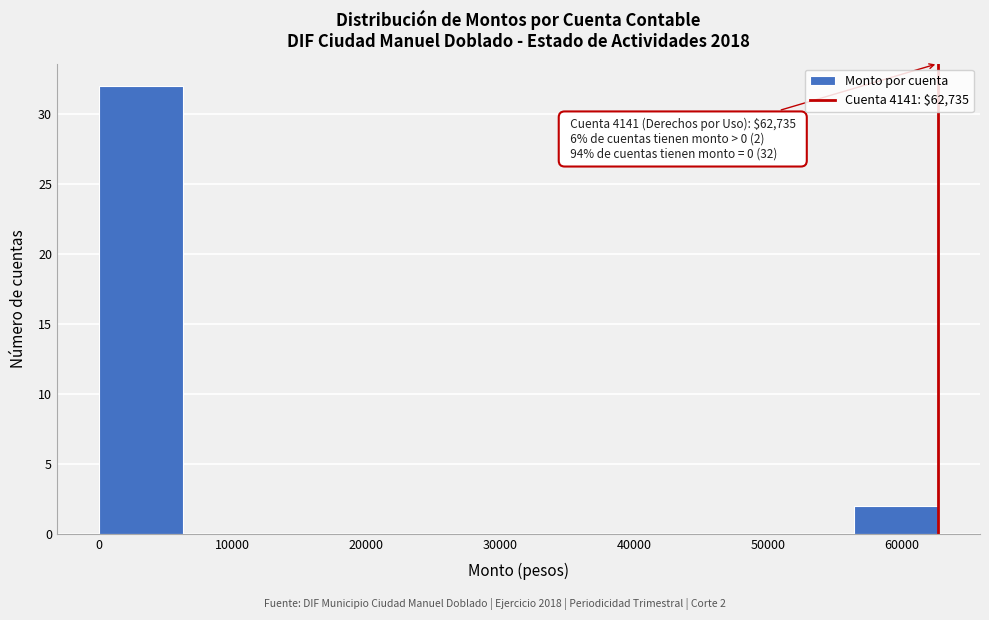

Which range on the x-axis has the tallest bar?

0 to 6000